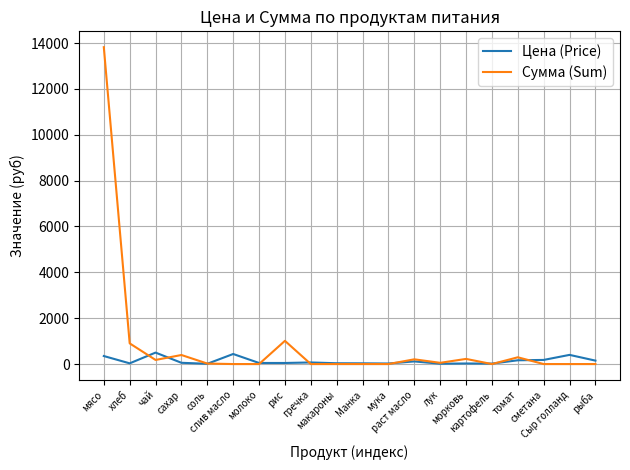

Which series has the largest range (max minus min)?

Сумма (Sum)